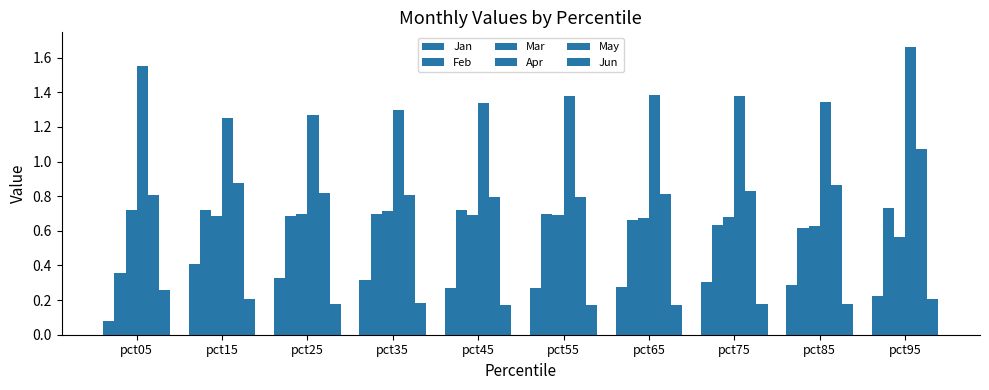

How many groups of bars are there?

10